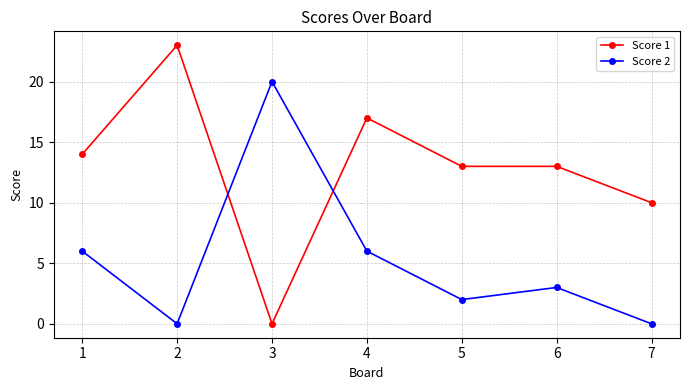

What is the difference between the maximum and minimum values in the Score 2 series?

20